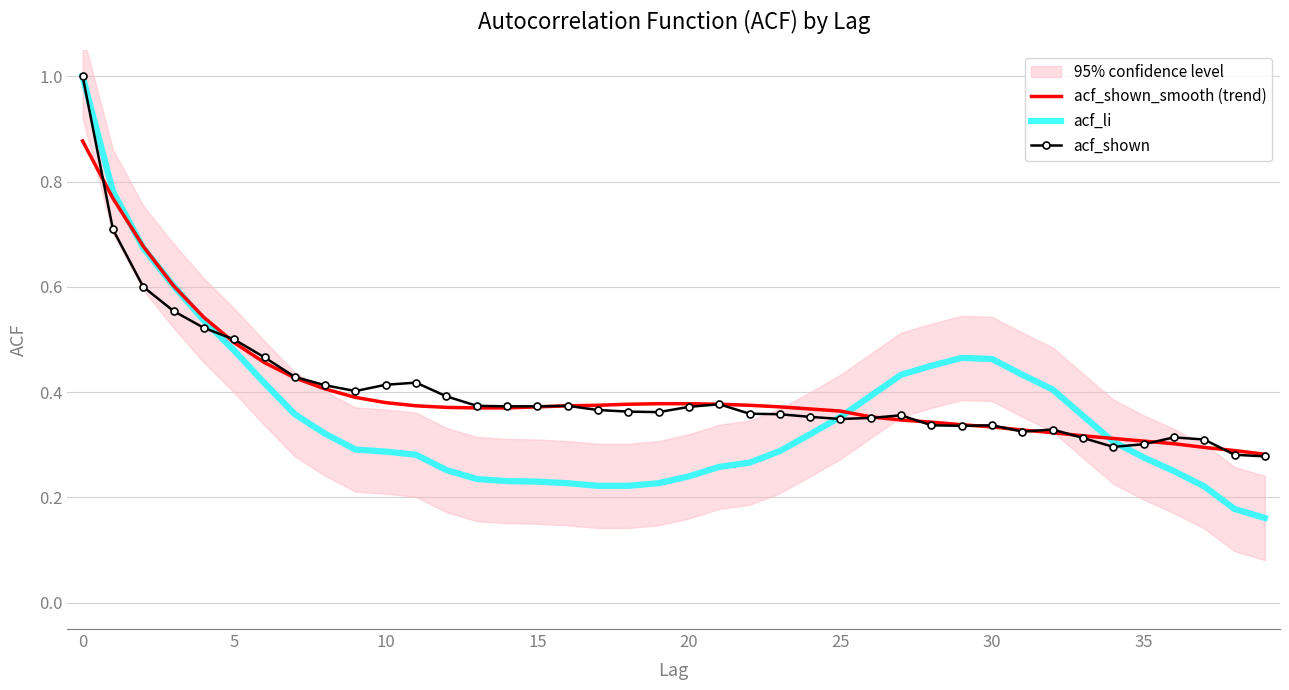

Which series has the largest total across all categories?

acf_shown_smooth (trend)